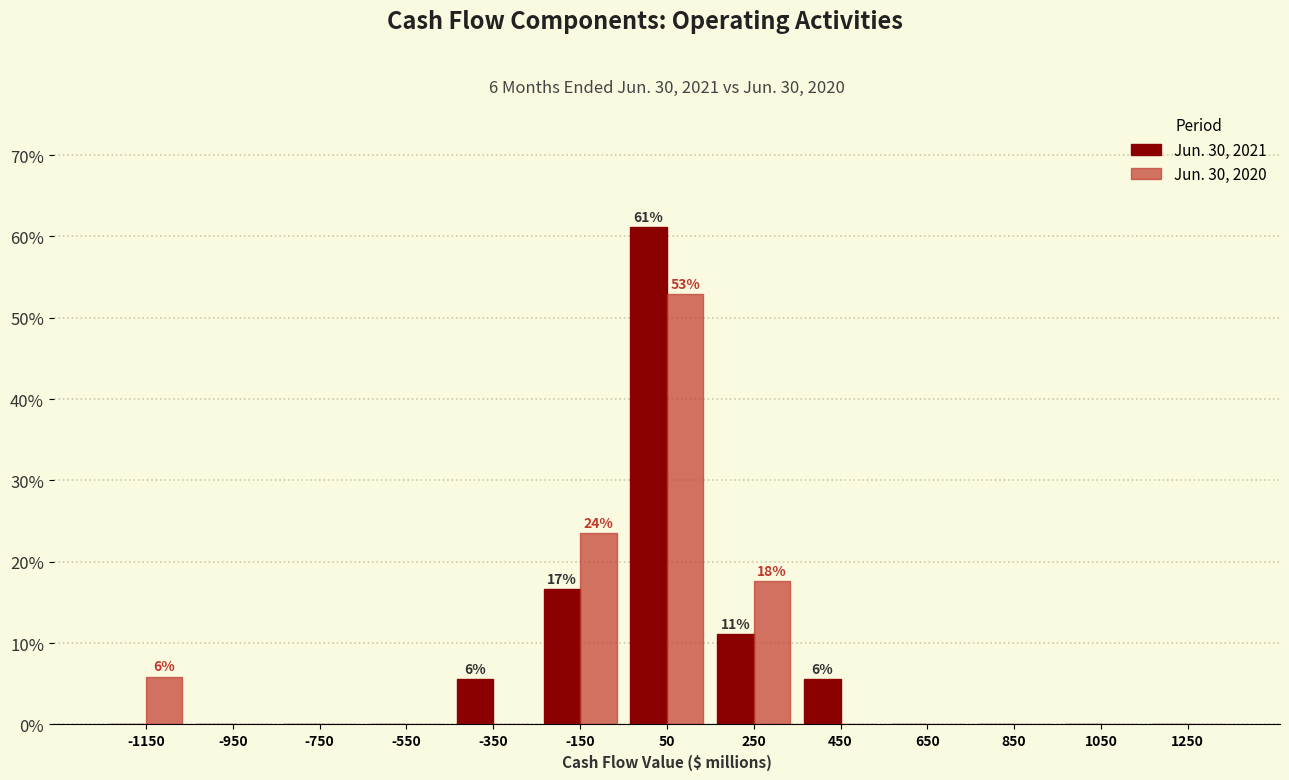

In the Jun. 30, 2020 series, which range on the x-axis has the tallest bar?

-50 to 150